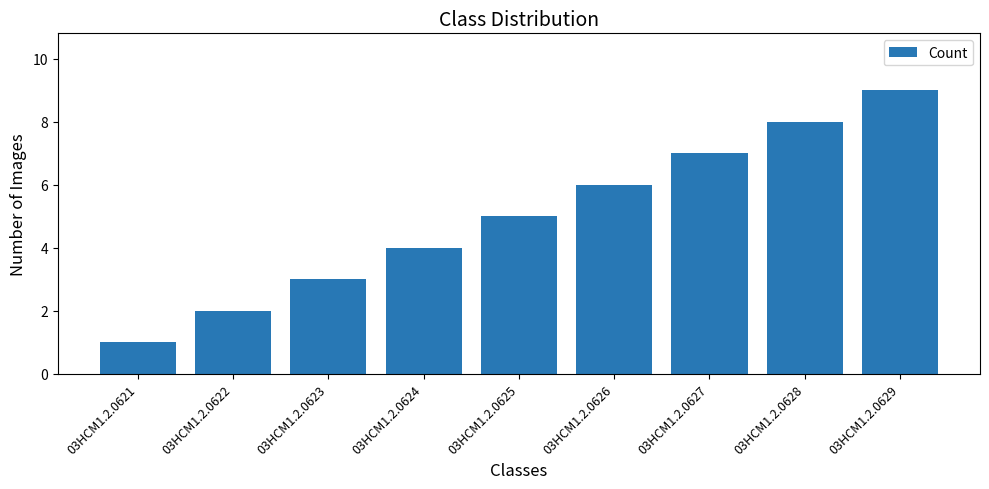

Rank the categories by value from lowest to highest.

03HCM1.2.0621, 03HCM1.2.0622, 03HCM1.2.0623, 03HCM1.2.0624, 03HCM1.2.0625, 03HCM1.2.0626, 03HCM1.2.0627, 03HCM1.2.0628, 03HCM1.2.0629